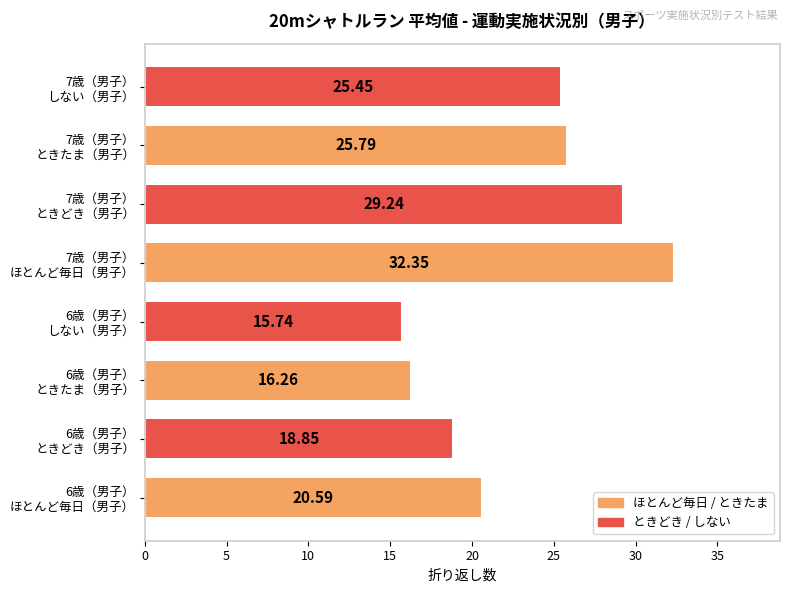

What is the difference between the second highest and minimum values?

13.5